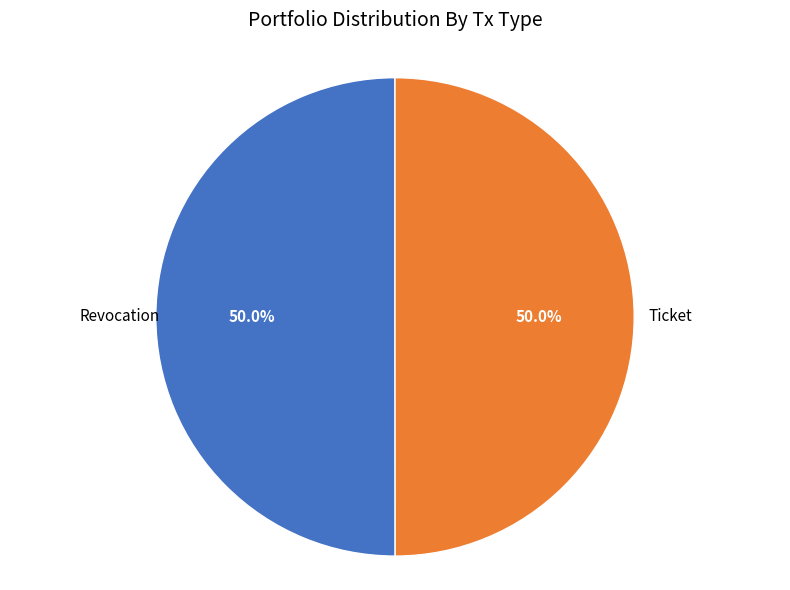

Combined, what portion of the pie is Revocation and Ticket?

100.0%